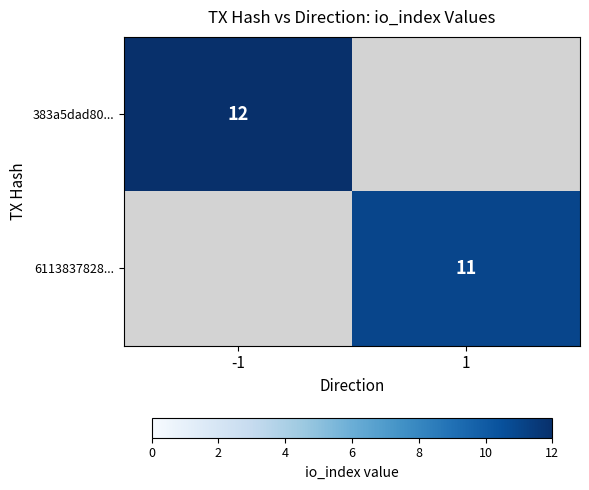

True or false: 383a5dad80... has a value of 16 at -1.

False